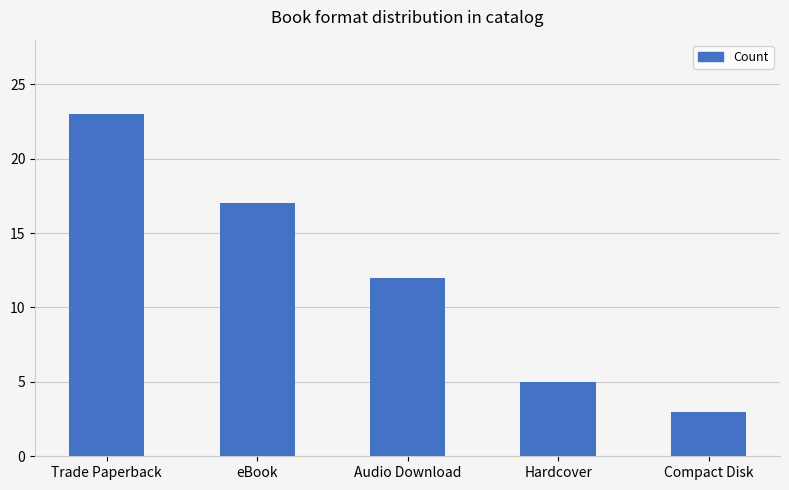

Count the values in the range 5 to 17.

3